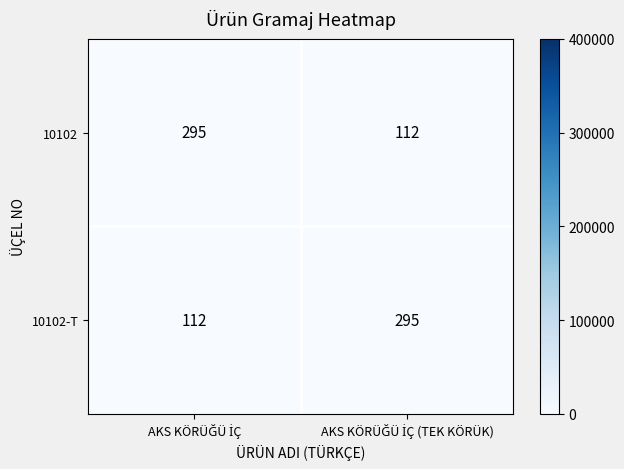

What is the highest value of the 10102-T series?

295